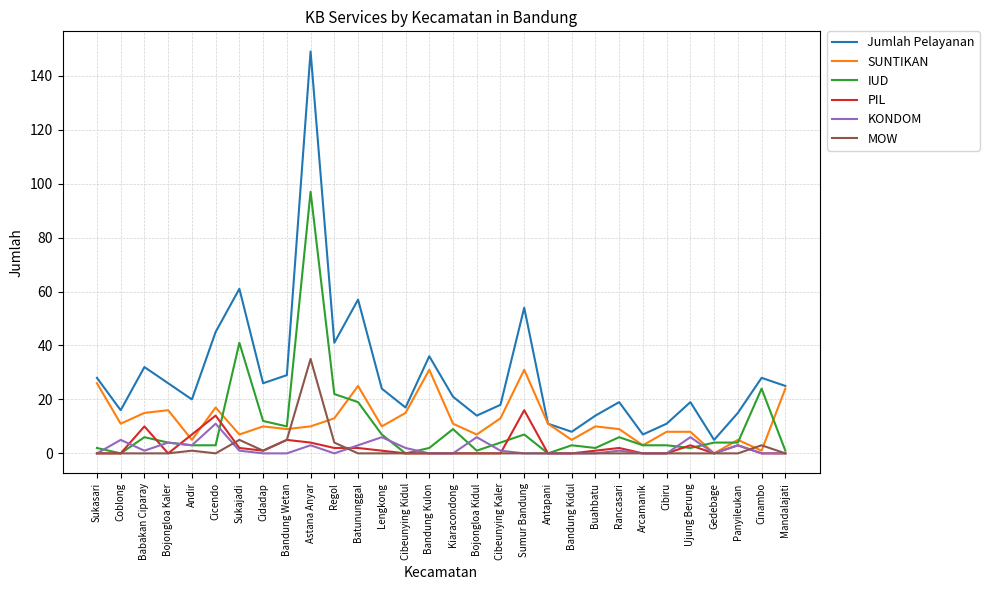

At which category is the sum across all series the highest?

Astana Anyar